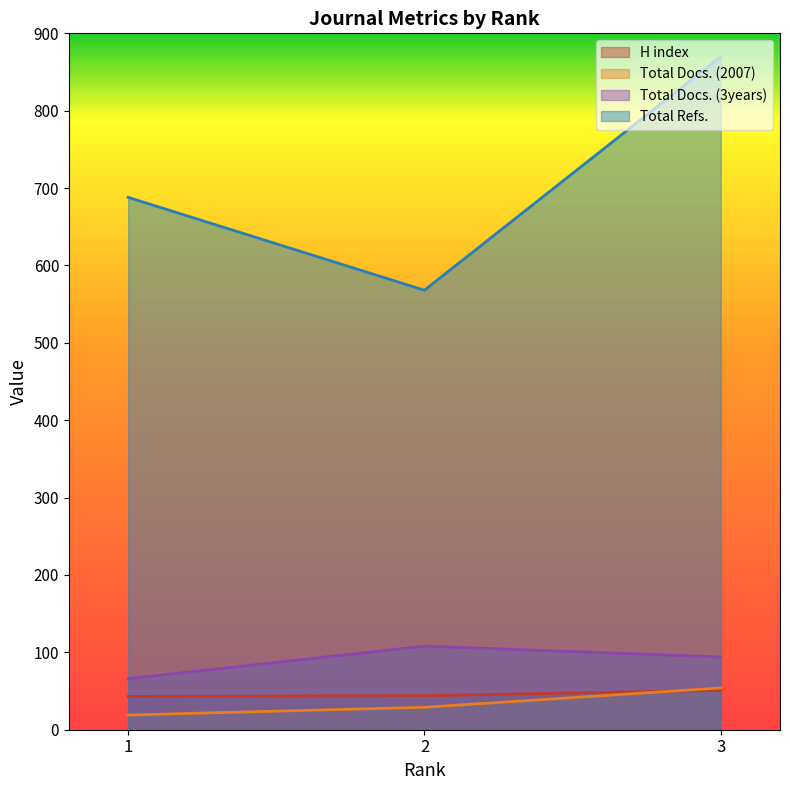

What is the sum of all Total Docs. (2007) values?

102